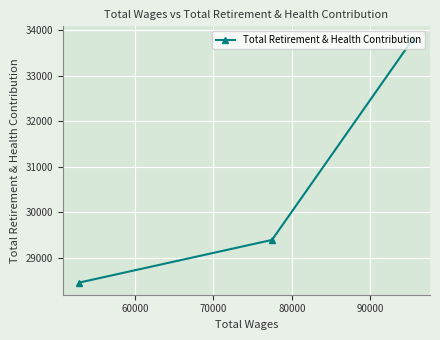

Count the number of categories in the chart.

3